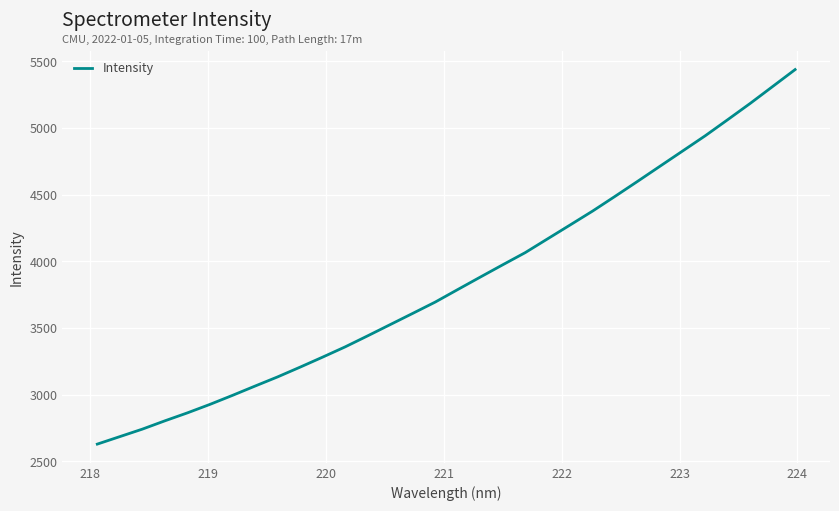

What is the difference between the maximum and minimum values?

2810.5